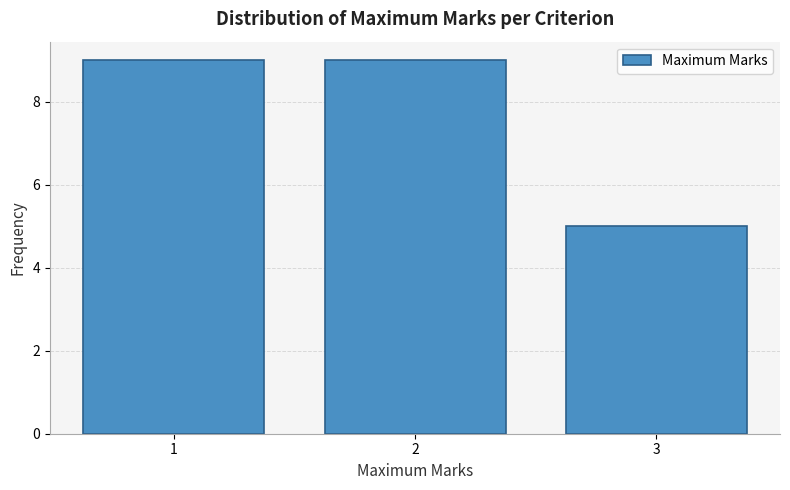

Reading left to right, list every bar in this chart as the range it spans on the x-axis followed by its height. The values are not printed on the chart, so give them approximately, as read against the axis.

0.5 to 1.5: 9
1.5 to 2.5: 9
2.5 to 3.5: 5